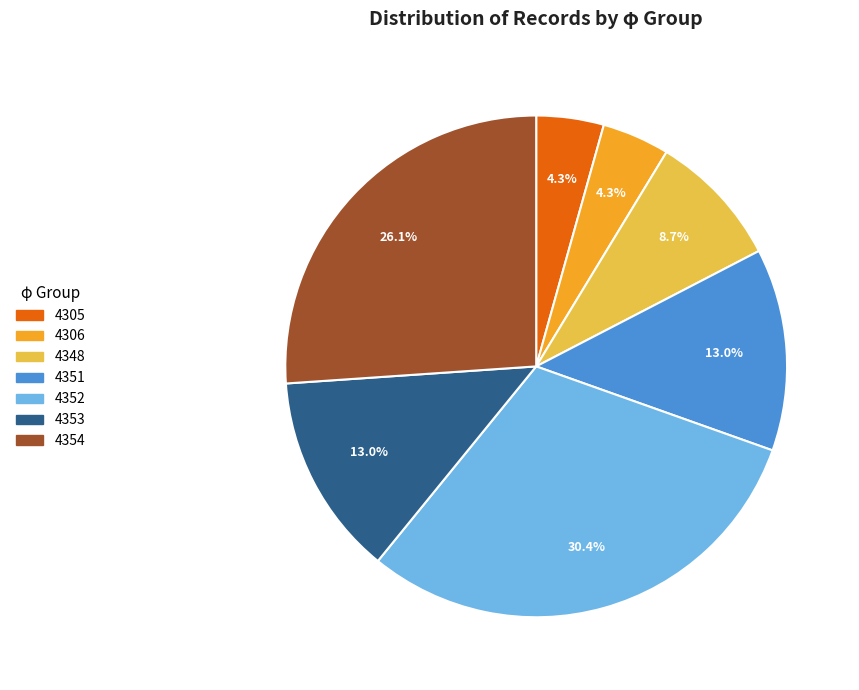

How many segments does this pie chart have?

7